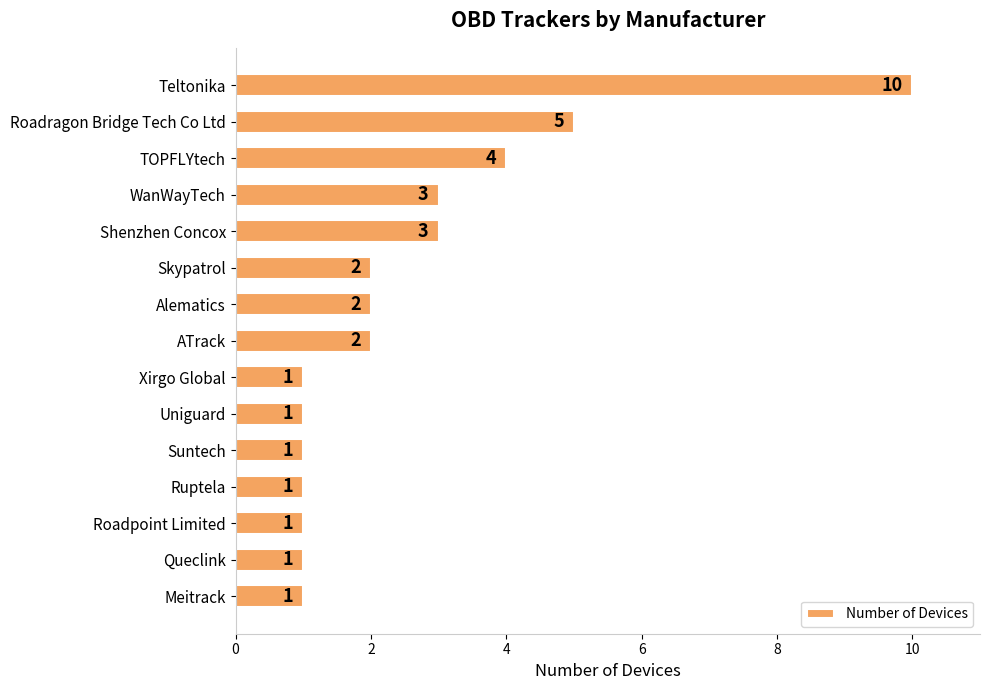

What is the value of the 5th bar from the top?

3